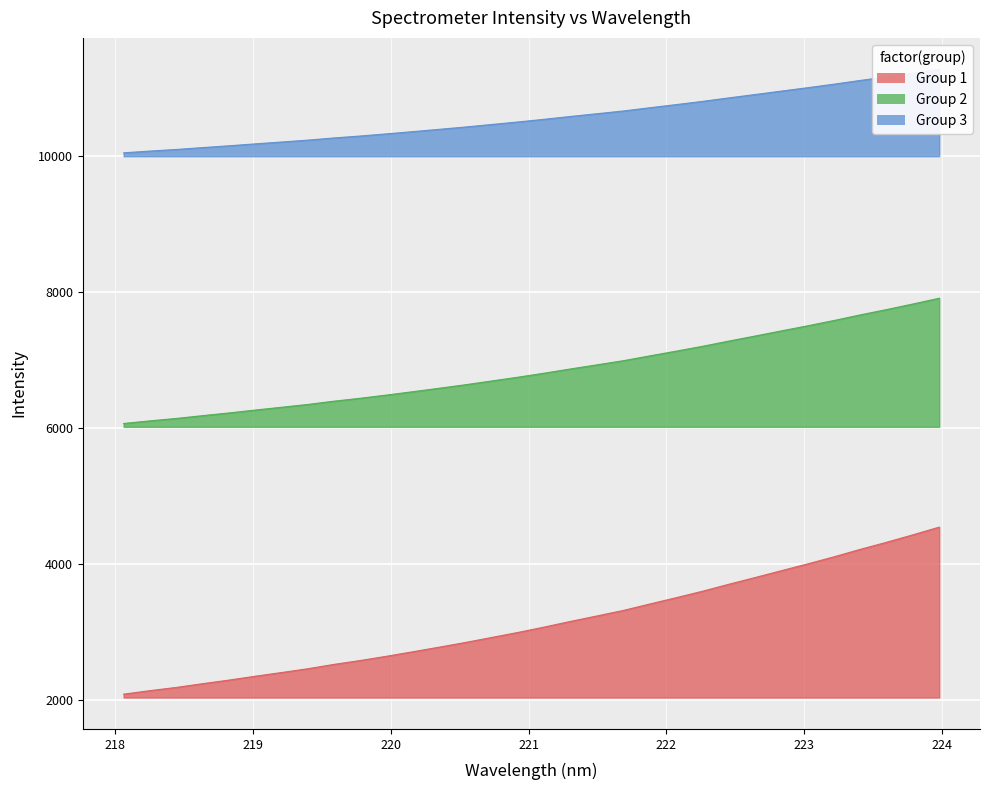

Does the chart display data point markers on the line(s)?

No